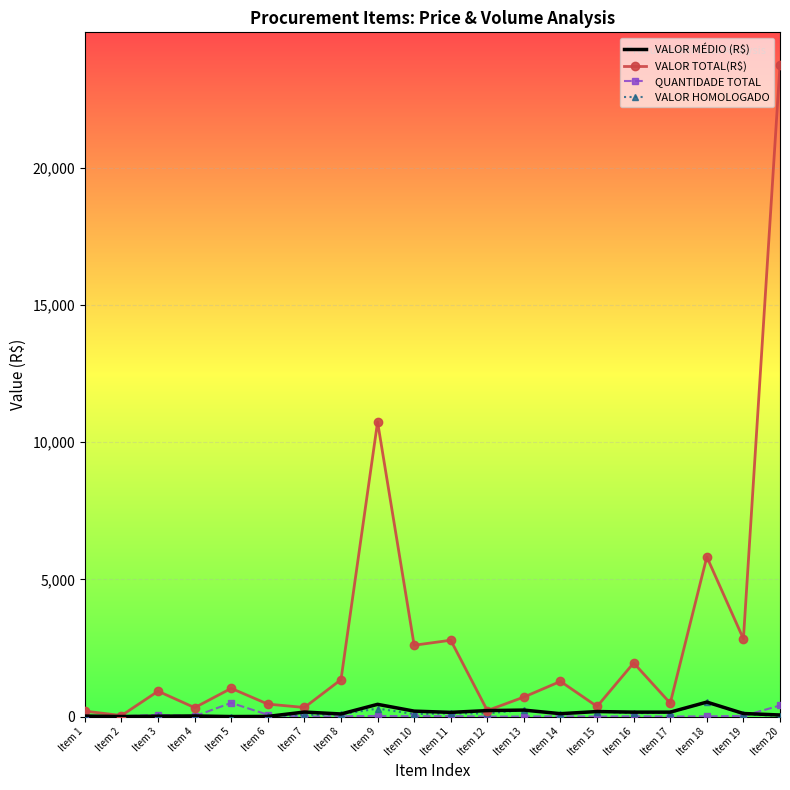

At which label is VALOR TOTAL(R$) closest to 11891?

Item 9